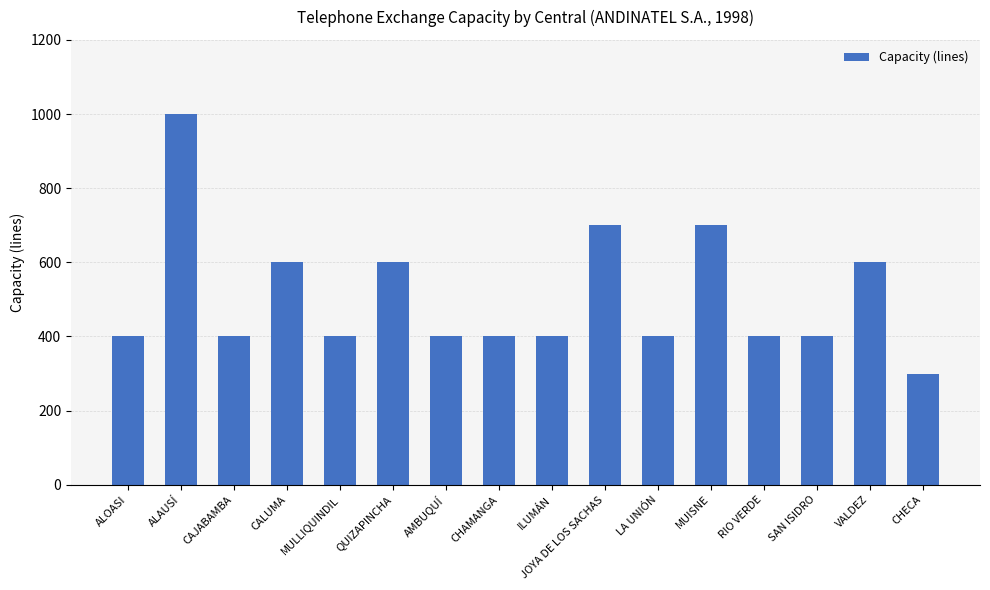

Which category has the highest value across all series?

ALAUSÍ